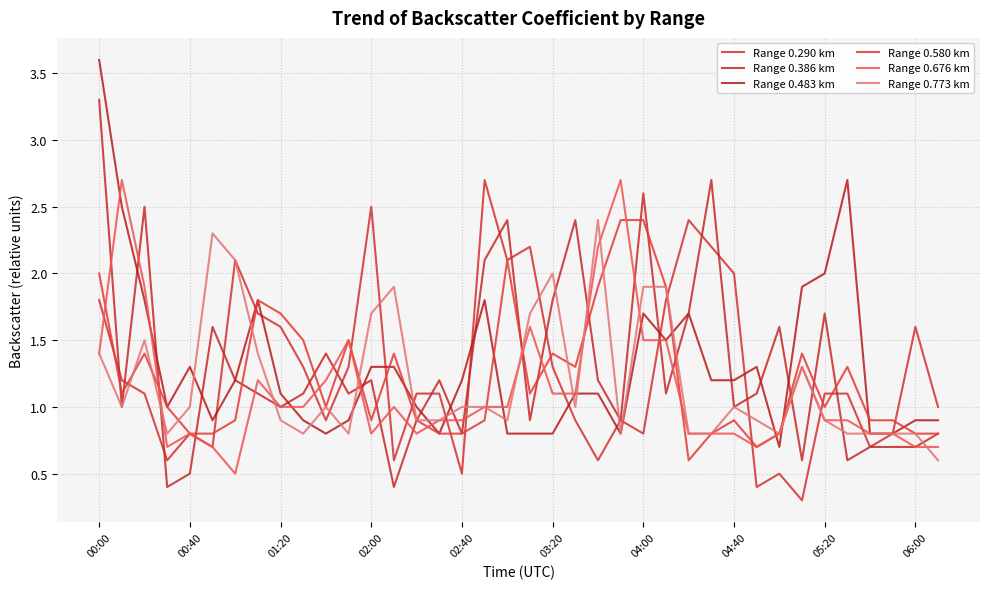

What are all the series names shown in the legend?

Range 0.290 km, Range 0.386 km, Range 0.483 km, Range 0.580 km, Range 0.676 km, Range 0.773 km